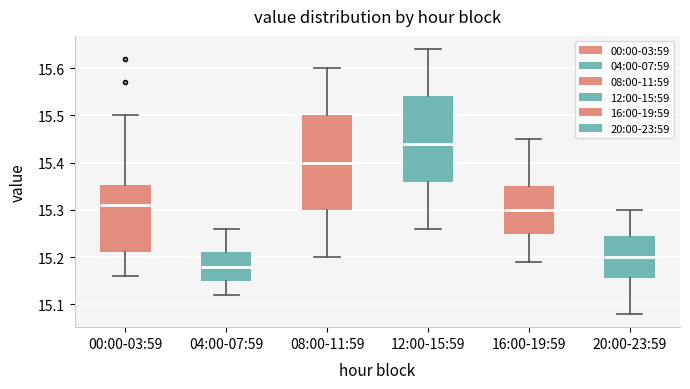

Reading left to right, read every box against the y-axis: the position of its median line, the range the box covers, and the ends of its whiskers. The values are not printed on the chart, so give them approximately, as read against the axis.

00:00-03:59: median 15.31, box 15.21 to 15.35, whiskers 15.16 to 15.50
04:00-07:59: median 15.18, box 15.15 to 15.21, whiskers 15.12 to 15.26
08:00-11:59: median 15.40, box 15.30 to 15.50, whiskers 15.20 to 15.60
12:00-15:59: median 15.44, box 15.36 to 15.54, whiskers 15.26 to 15.64
16:00-19:59: median 15.30, box 15.25 to 15.35, whiskers 15.19 to 15.45
20:00-23:59: median 15.20, box 15.16 to 15.25, whiskers 15.08 to 15.30